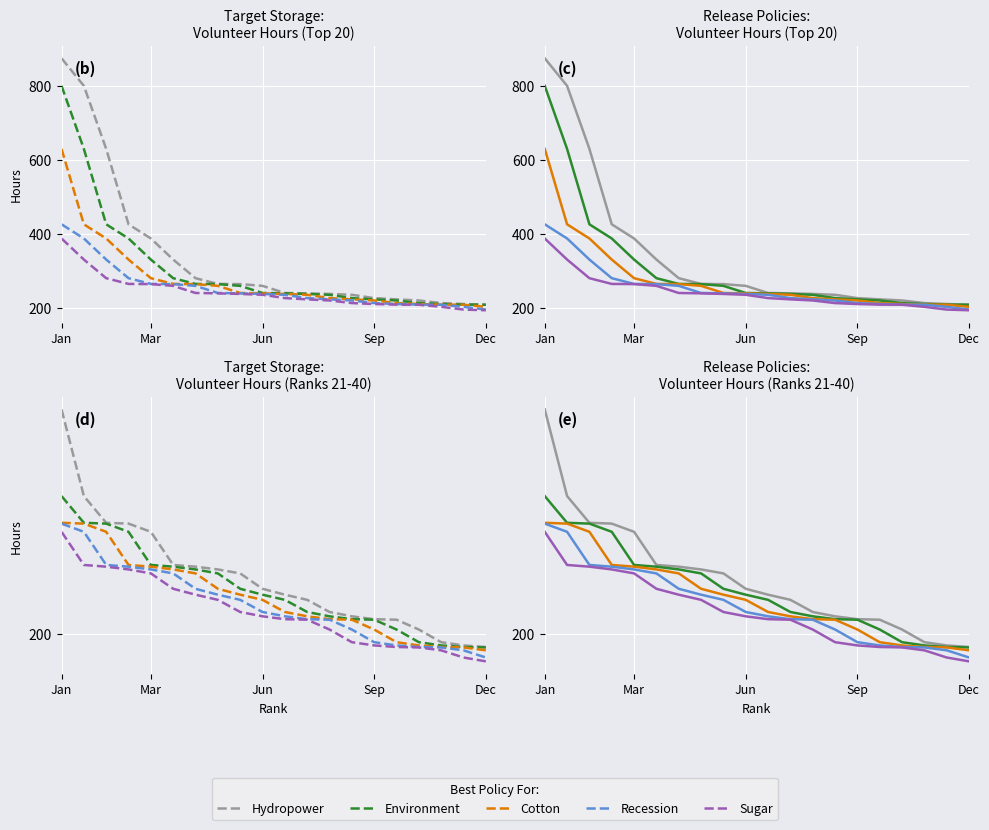

The Cotton series shows 313.0 at 5. True or false?

False